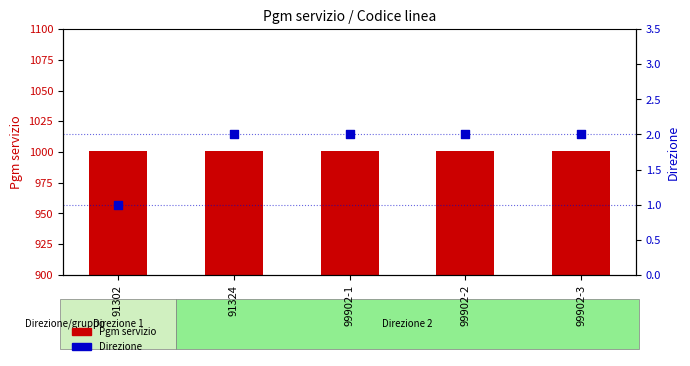

Which series reaches the minimum Y coordinate?

Direzione